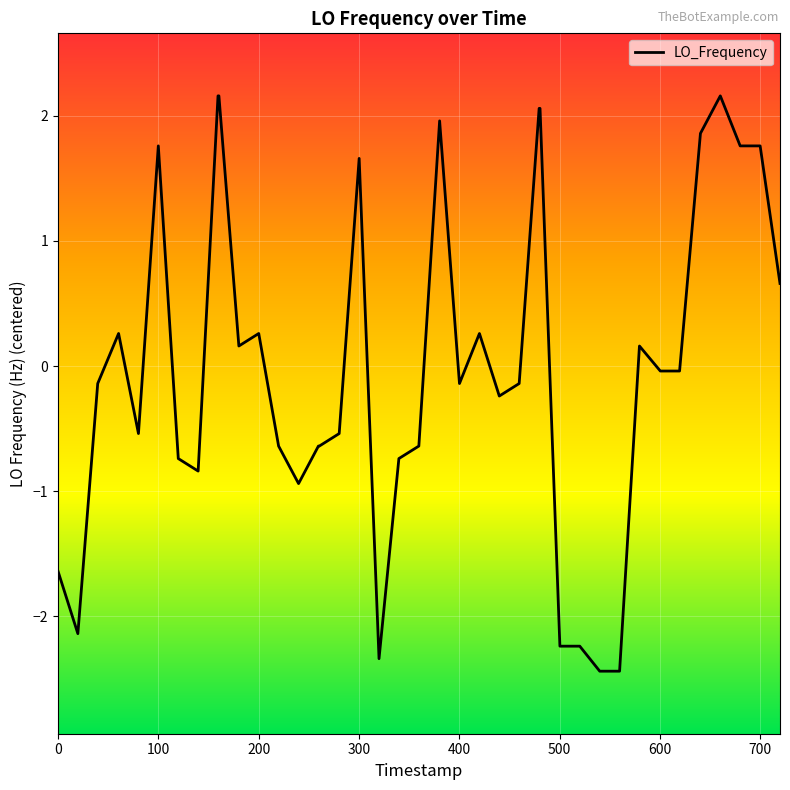

What is the difference between the maximum and minimum values?

4.6